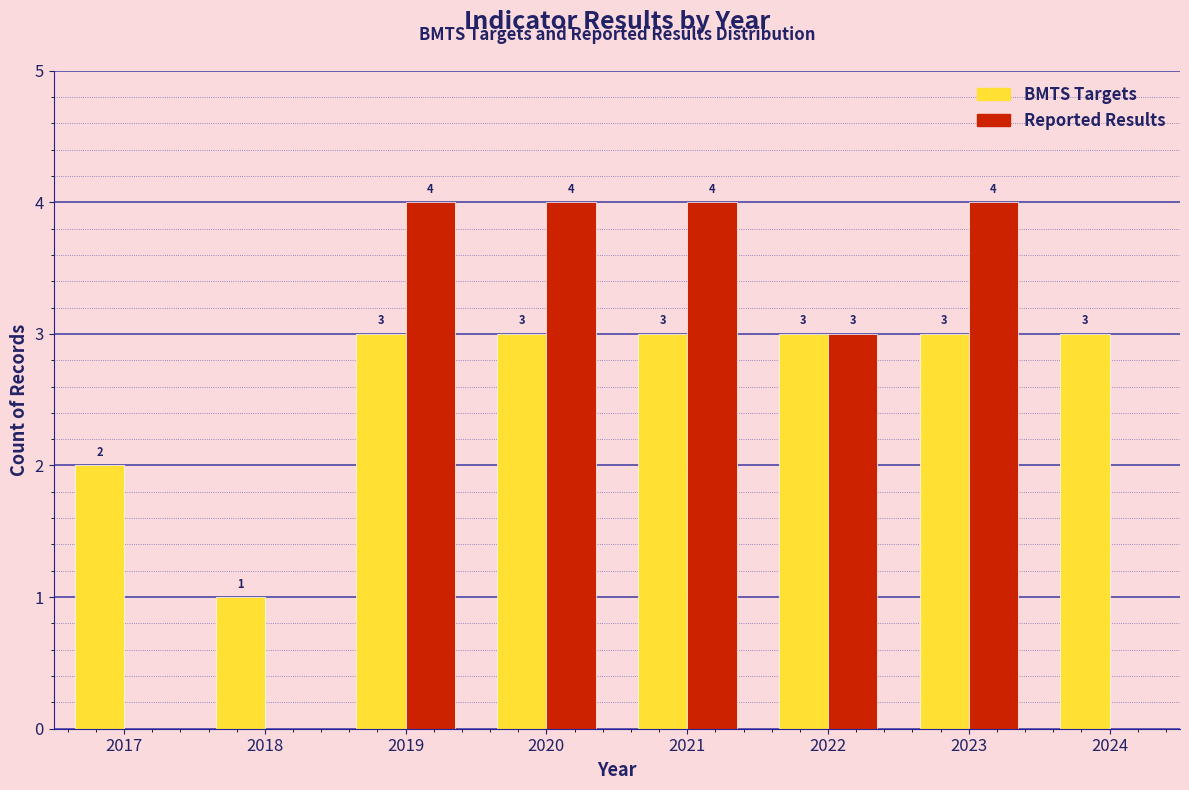

Reading left to right, list all the values displayed in this chart.

BMTS Targets: 2017=2	2018=1	2019=3	2020=3	2021=3	2022=3	2023=3	2024=3
Reported Results: 2017=0	2018=0	2019=4	2020=4	2021=4	2022=3	2023=4	2024=0